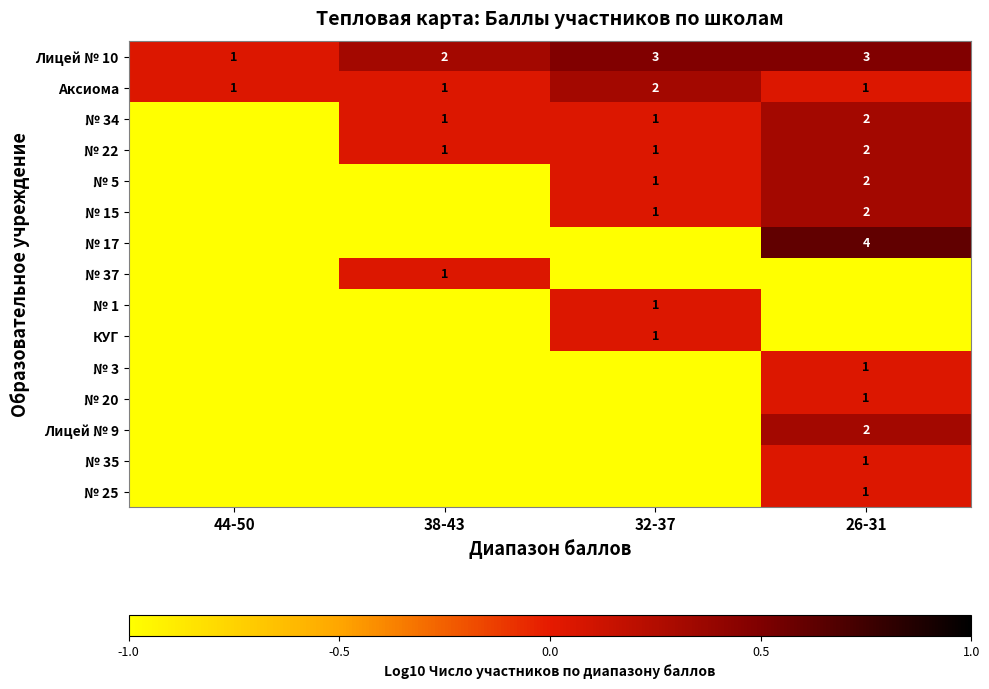

Which category has the lowest value across all series?

44-50